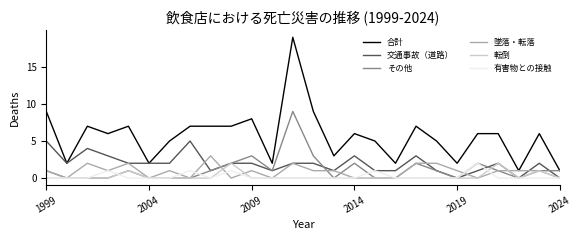

Which series has the widest spread of values?

合計